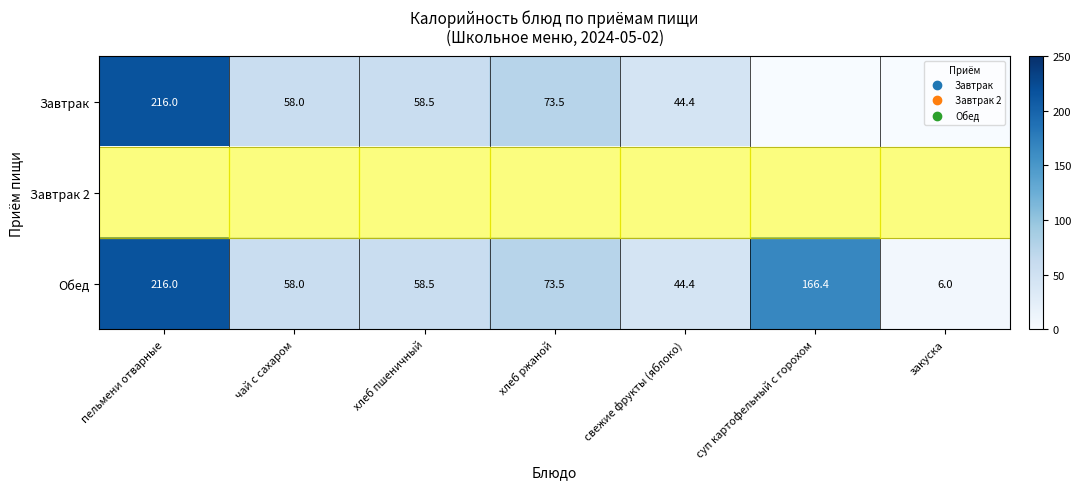

List the labels in order of Обед value, largest first.

пельмени отварные, суп картофельный с горохом, хлеб ржаной, хлеб пшеничный, чай с сахаром, свежие фрукты (яблоко), закуска